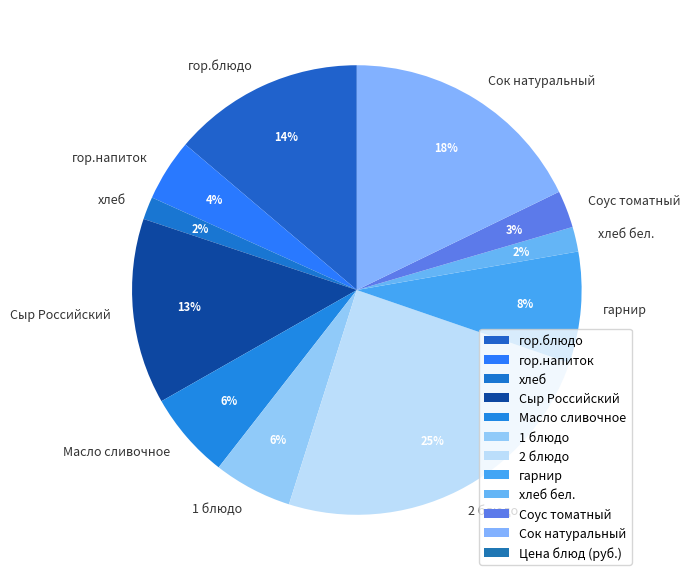

The хлеб бел. slice represents 2% of the pie. True or false?

True